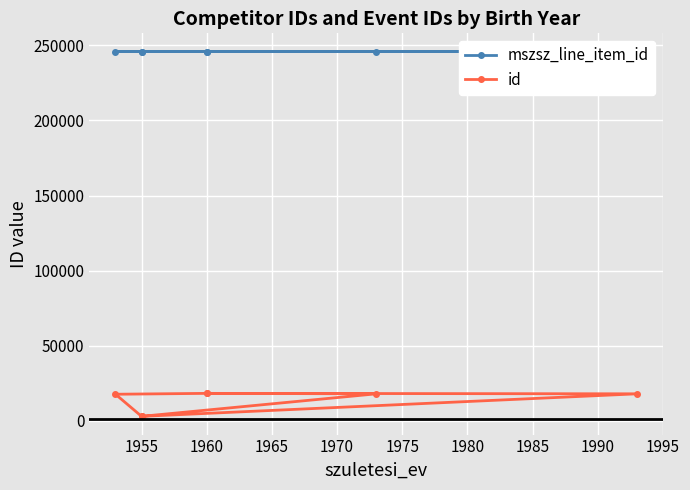

Rank the series at 1960 from lowest to highest value.

id, mszsz_line_item_id